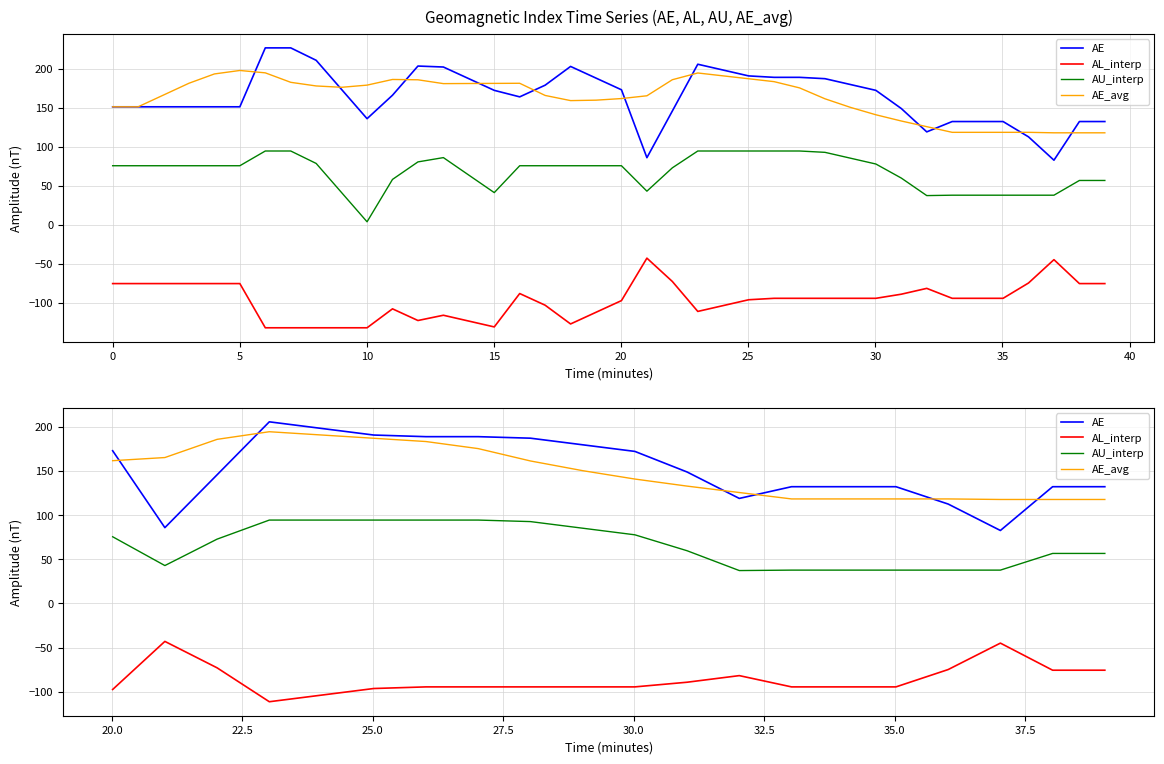

At how many categories does at least one series exceed -97?

20